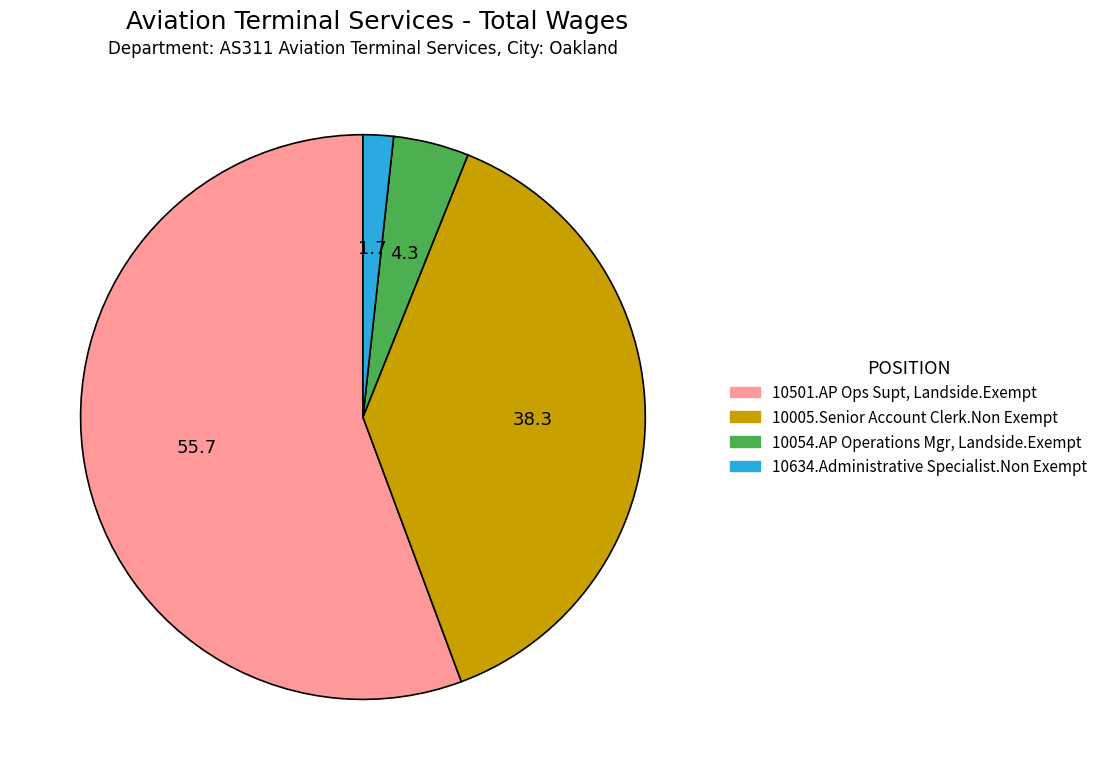

Is the sum of 10005.Senior Account Clerk.Non Exempt and 10501.AP Ops Supt, Landside.Exempt greater than half?

Yes